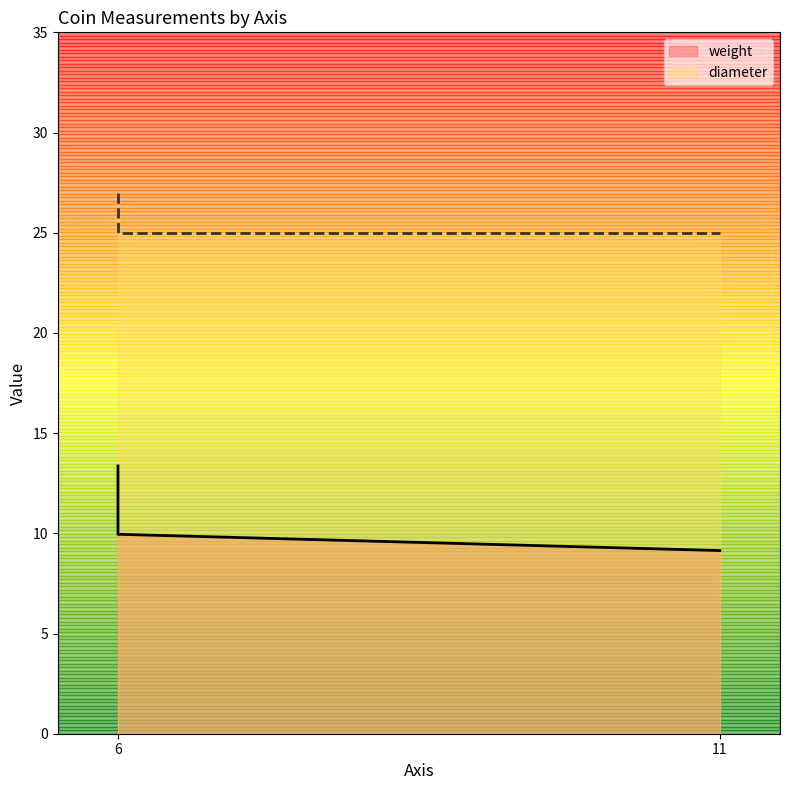

The diameter series shows 25.0 at 11. True or false?

True